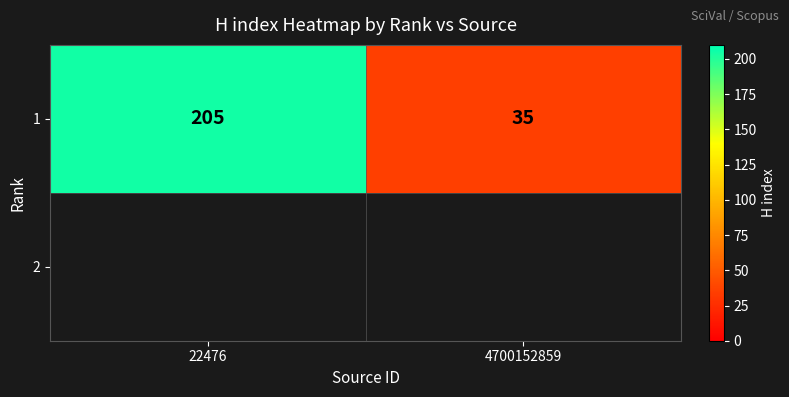

Reading right to left, extract all data points from this chart.

4700152859=35	22476=205